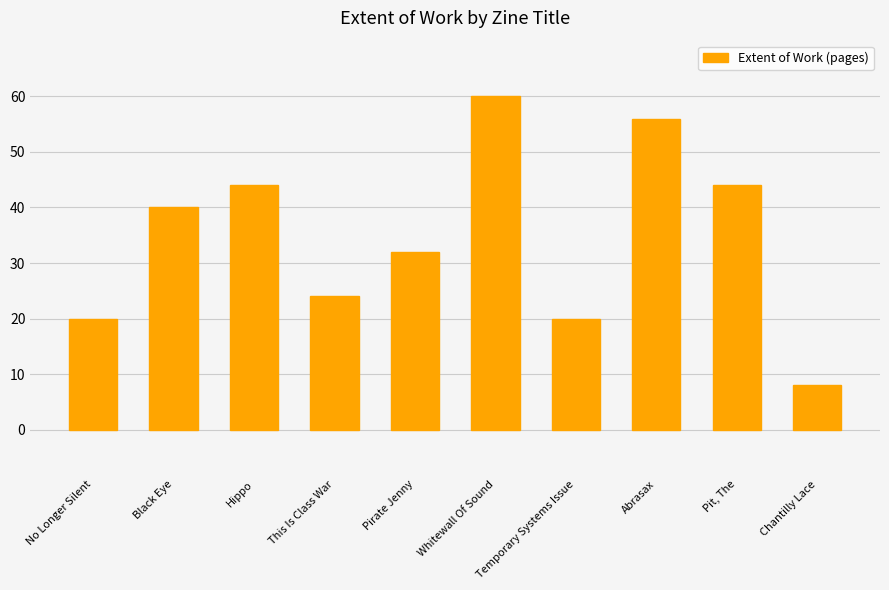

The chart shows a value of 11 at Pit, The. True or false?

False